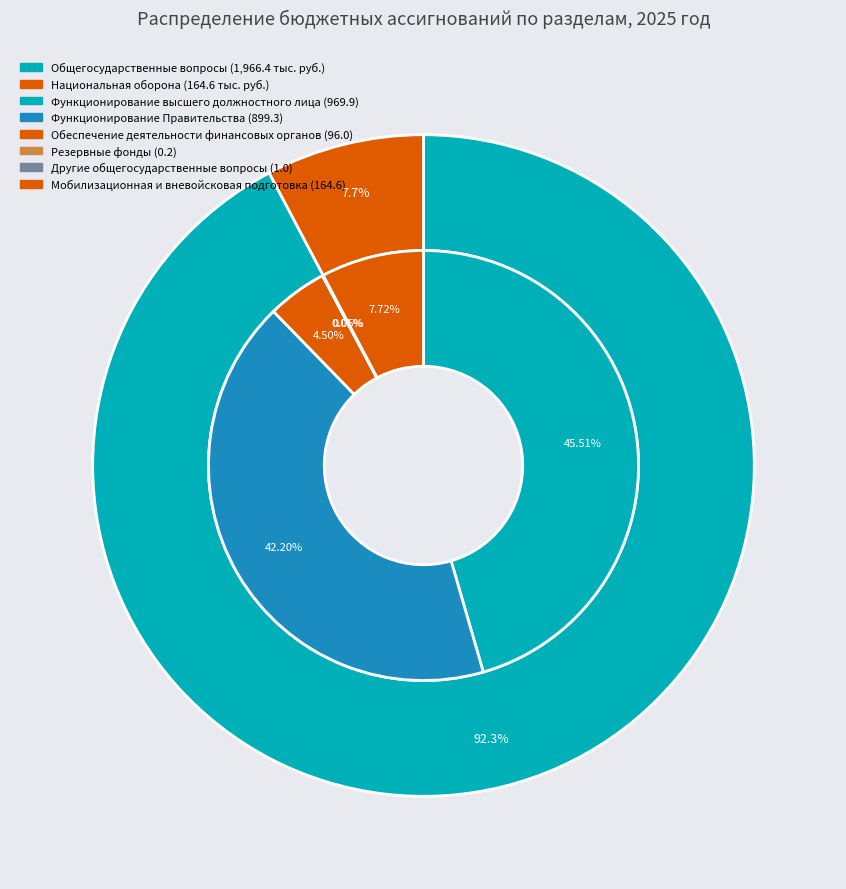

What is the smallest slice in the pie chart?

Резервные фонды